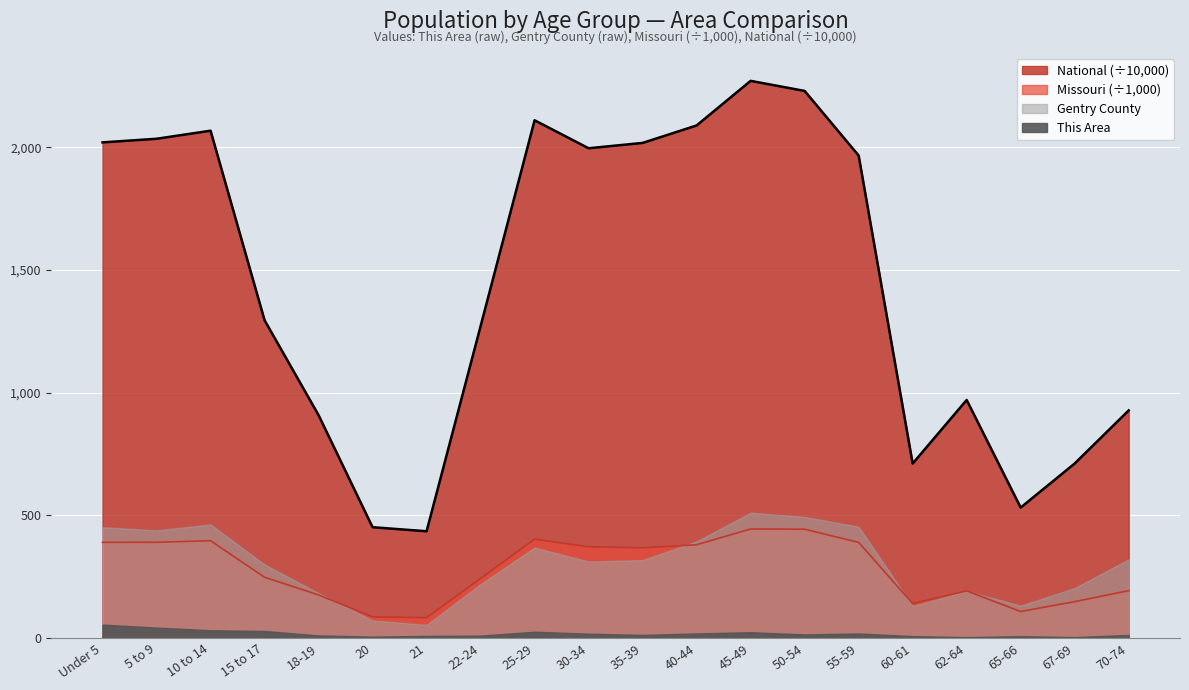

What is the minimum value shown in the chart?

83.5